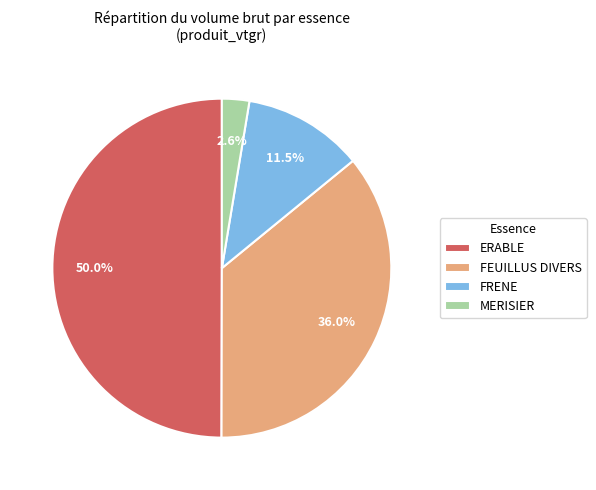

What is the largest slice in the pie chart?

ERABLE